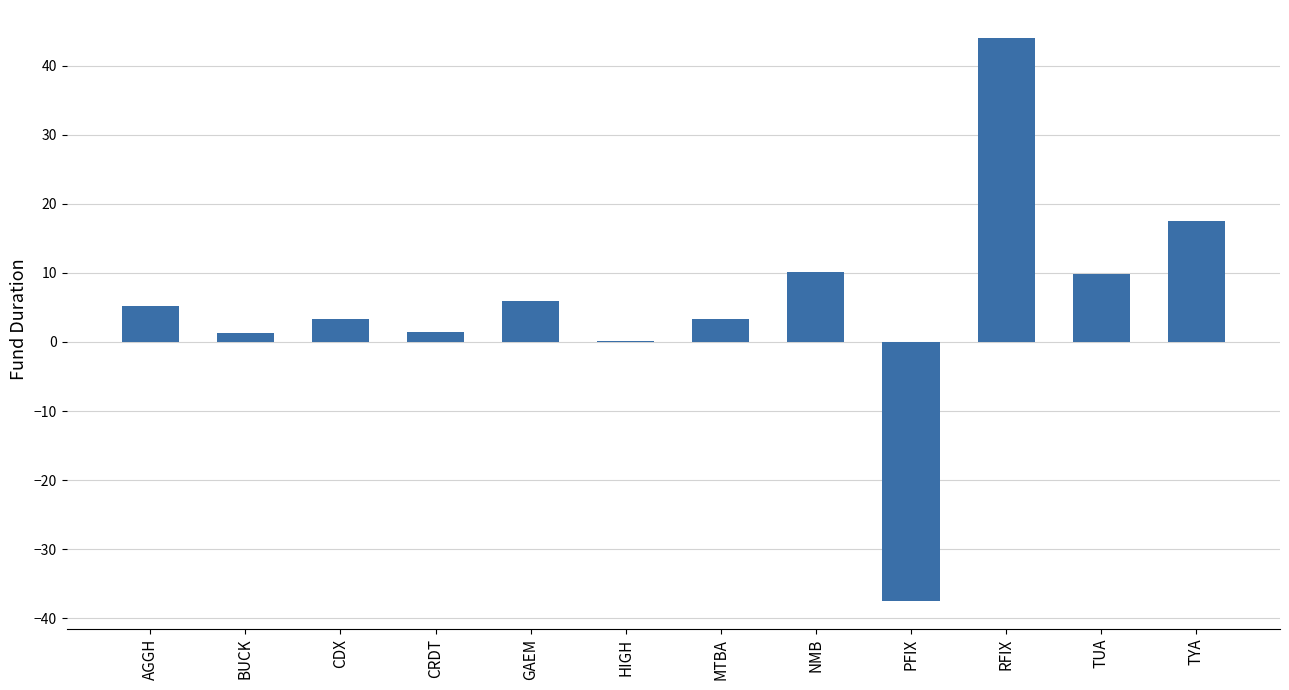

The chart shows a value of 5.3 at AGGH. True or false?

True